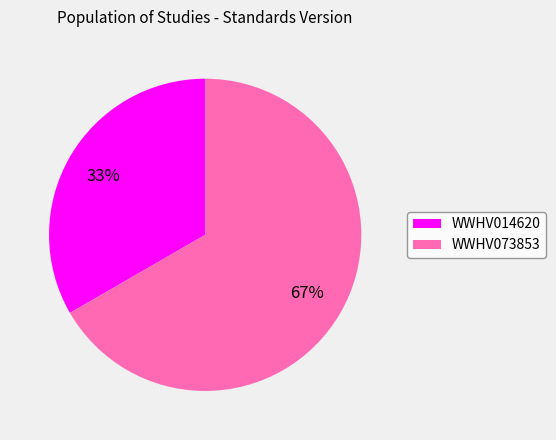

Between WWHV014620 and WWHV073853, which is larger?

WWHV073853